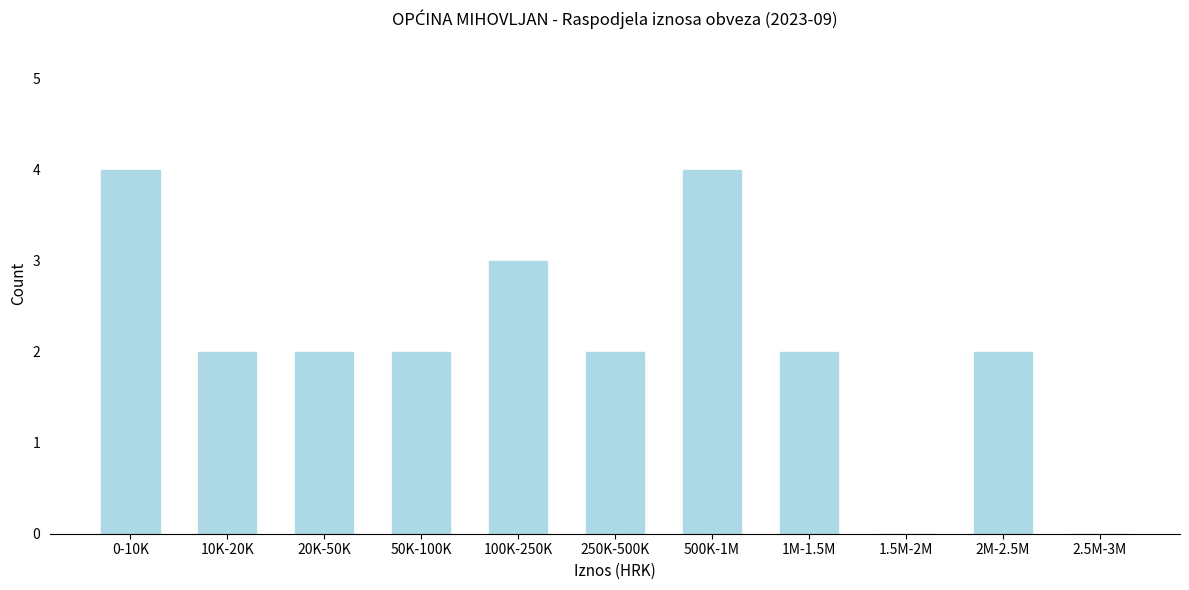

Reading left to right, list all the values displayed in this chart.

0-10K=4	10K-20K=2	20K-50K=2	50K-100K=2	100K-250K=3	250K-500K=2	500K-1M=4	1M-1.5M=2	1.5M-2M=0	2M-2.5M=2	2.5M-3M=0